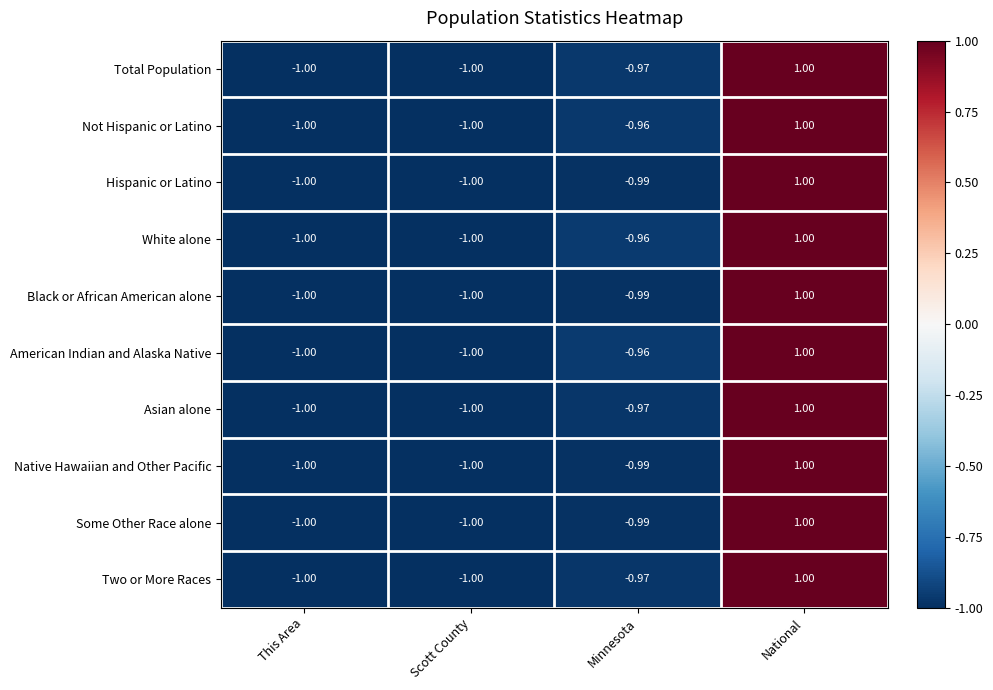

Is the value of Black or African American alone at National greater than the value of Total Population at Minnesota?

Yes